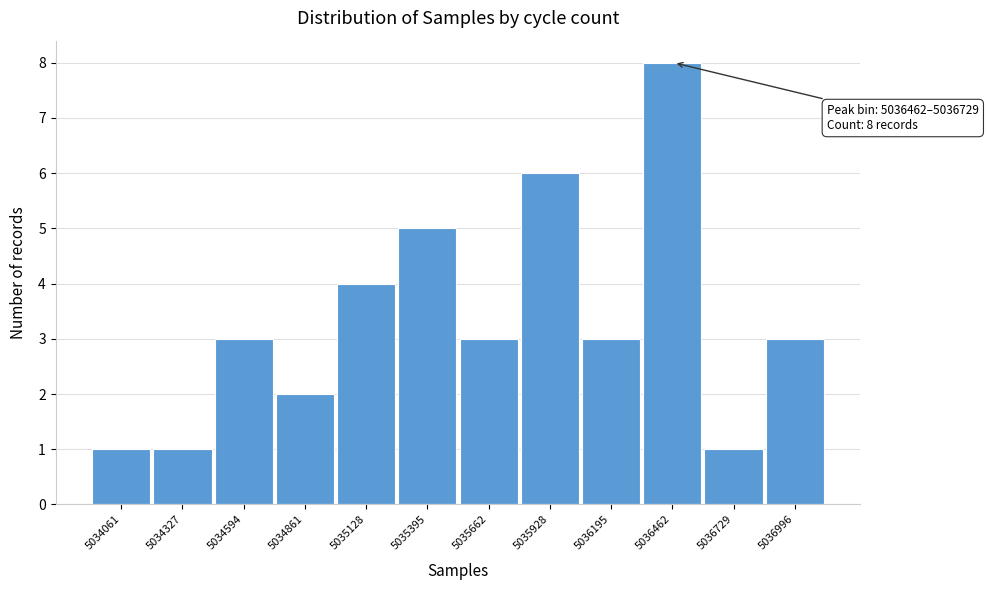

Reading left to right, transcribe all the data shown in this chart.

1	1	3	2	4	5	3	6	3	8	1	3